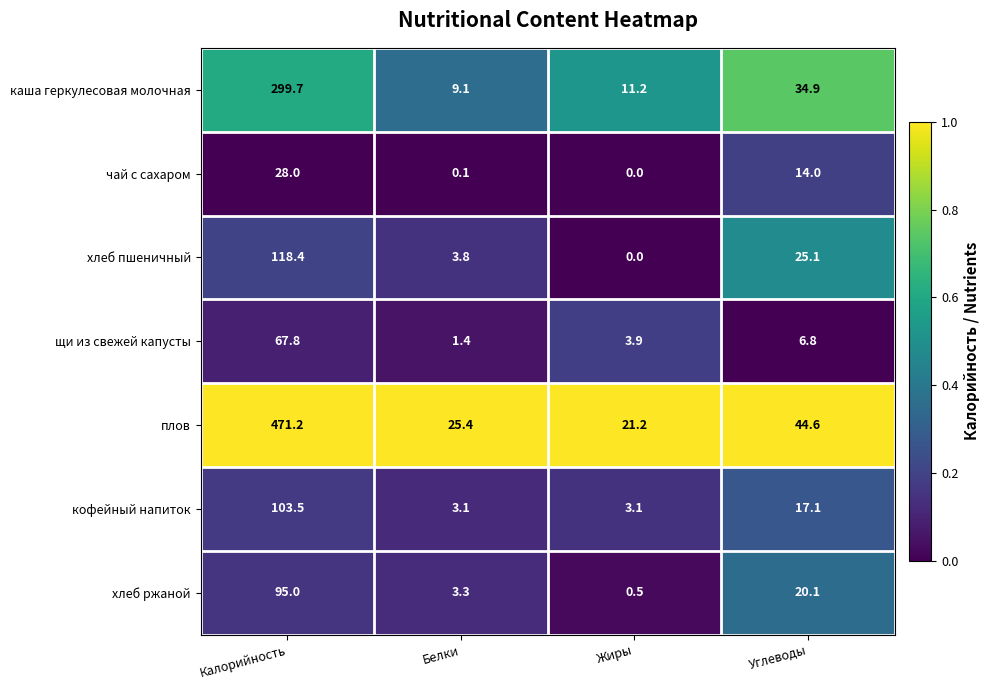

How many categories are shown in the chart?

4